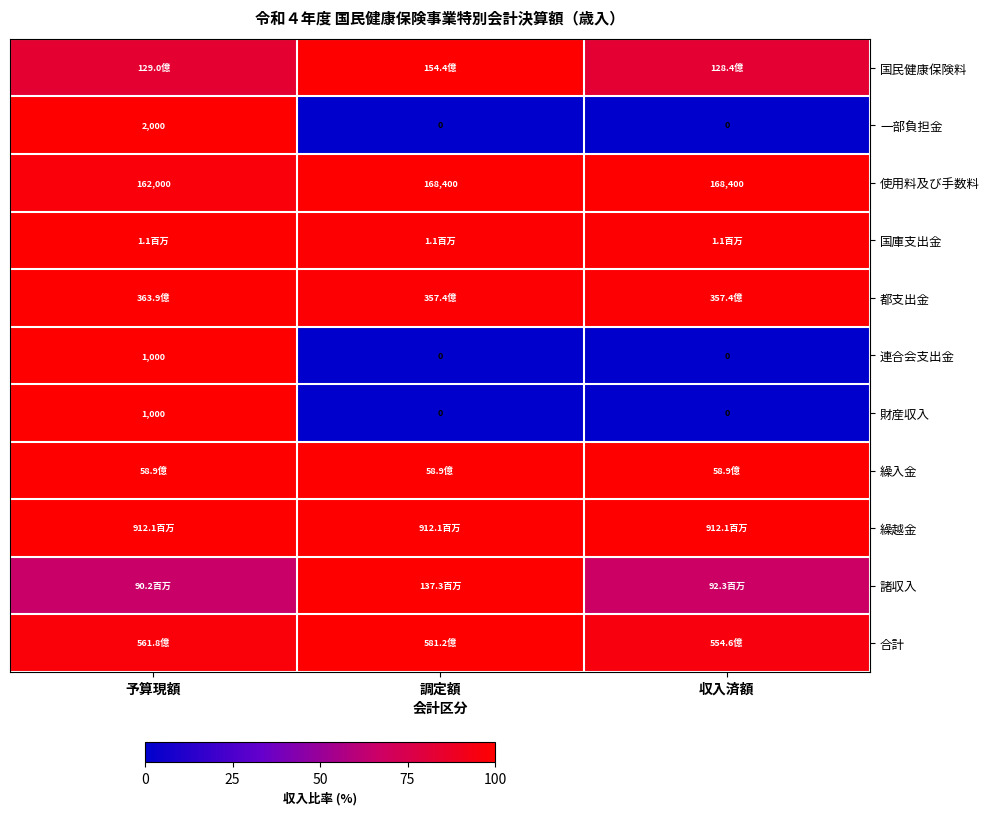

What is the highest value of the 財産収入 series?

1.0